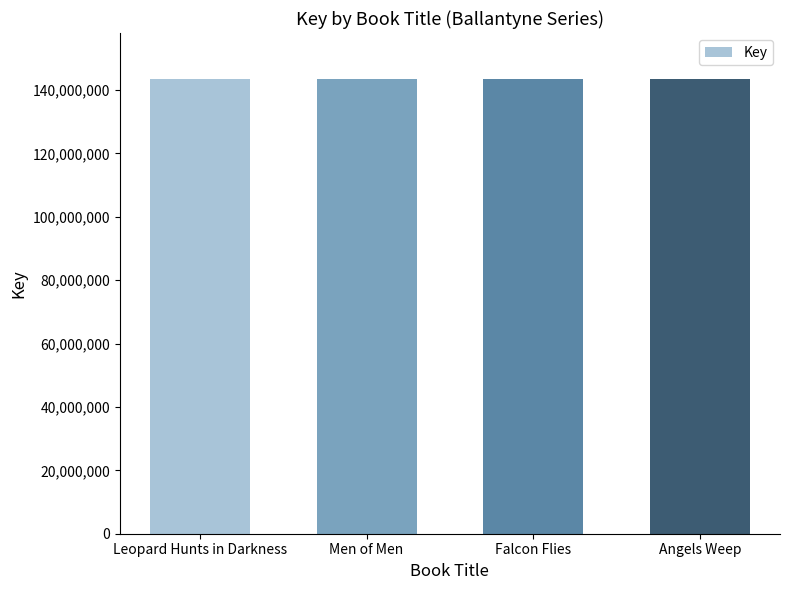

What is the ratio of the value at Men of Men to the value at Falcon Flies?

1.0